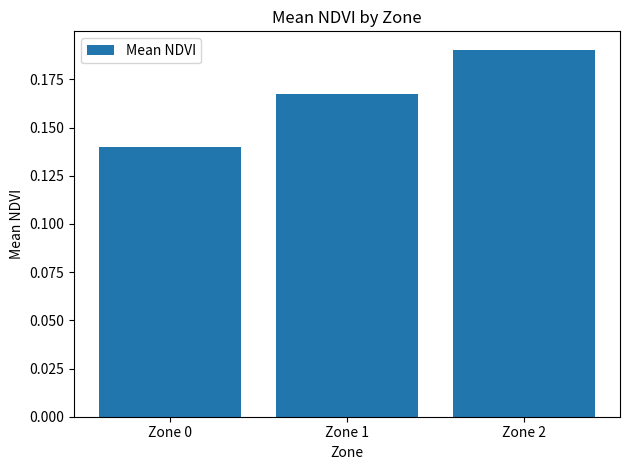

At which category does the chart reach its peak across all series?

Zone 2